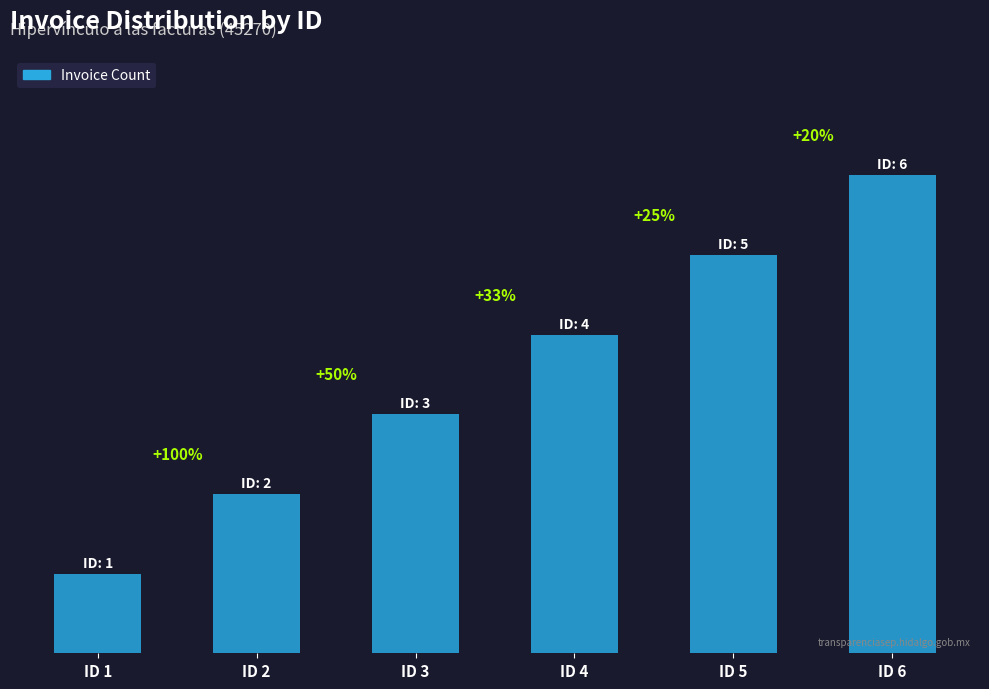

Are the bars horizontal?

No